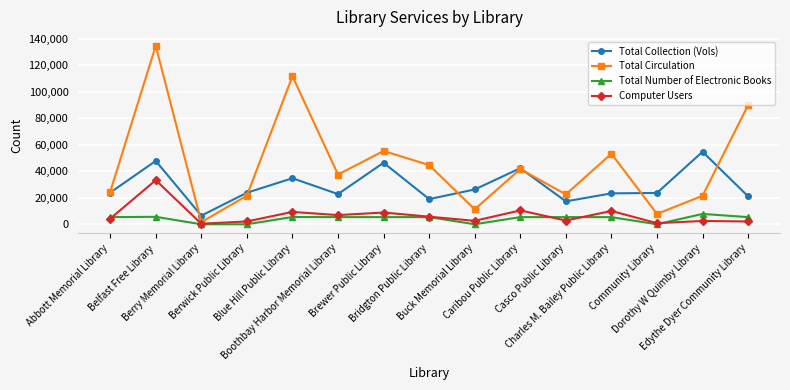

What is the total value across all series at Berry Memorial Library?

8530